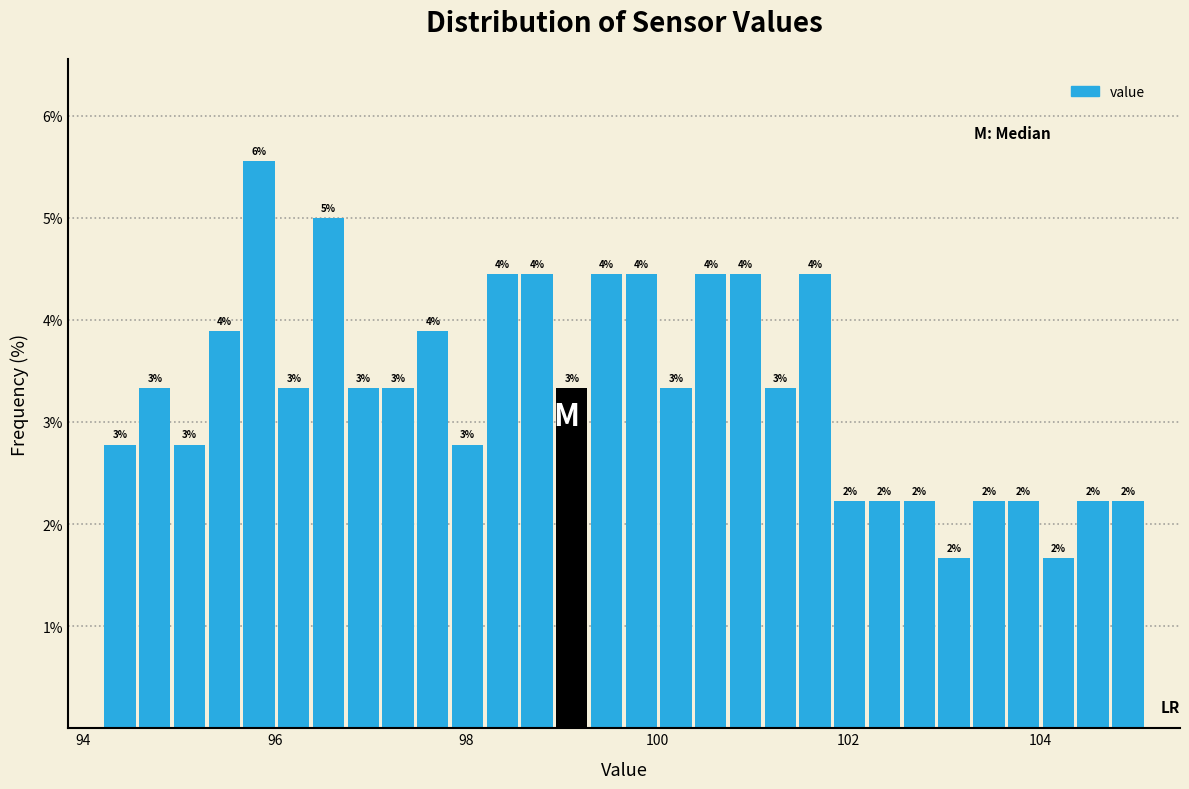

Read against the x-axis, roughly where is the centre of the tallest bar?

95.8